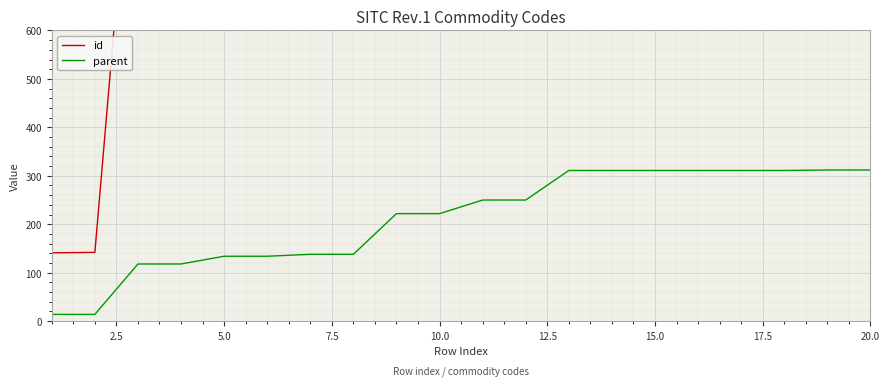

What is the lowest value of the id series?

141